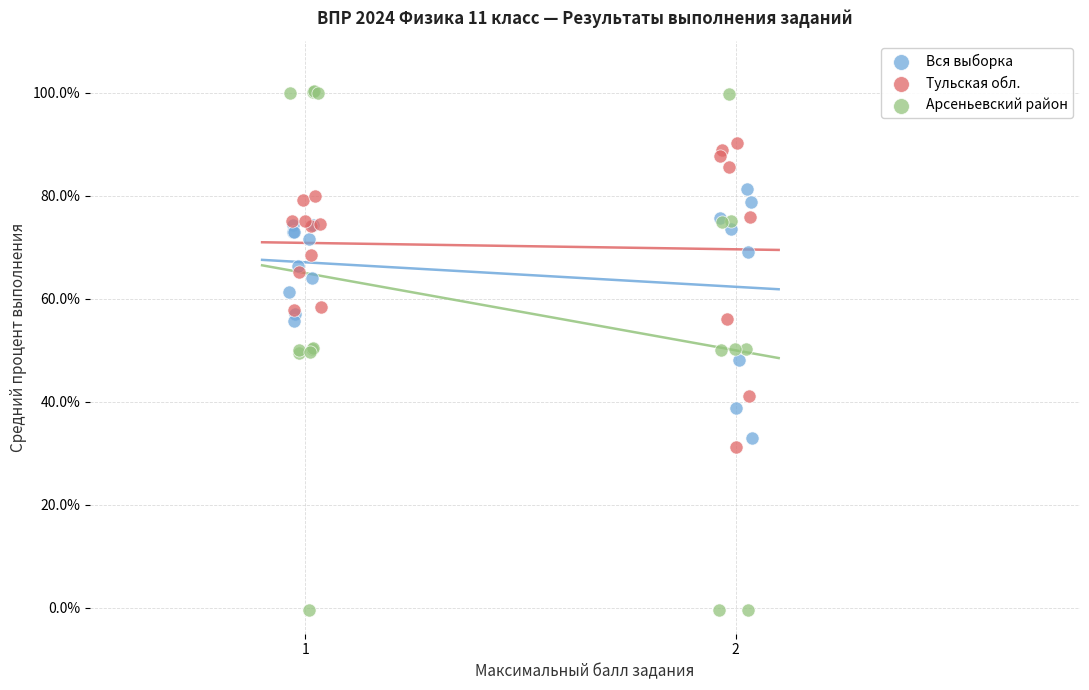

Which series contains the highest Y value?

Арсеньевский район